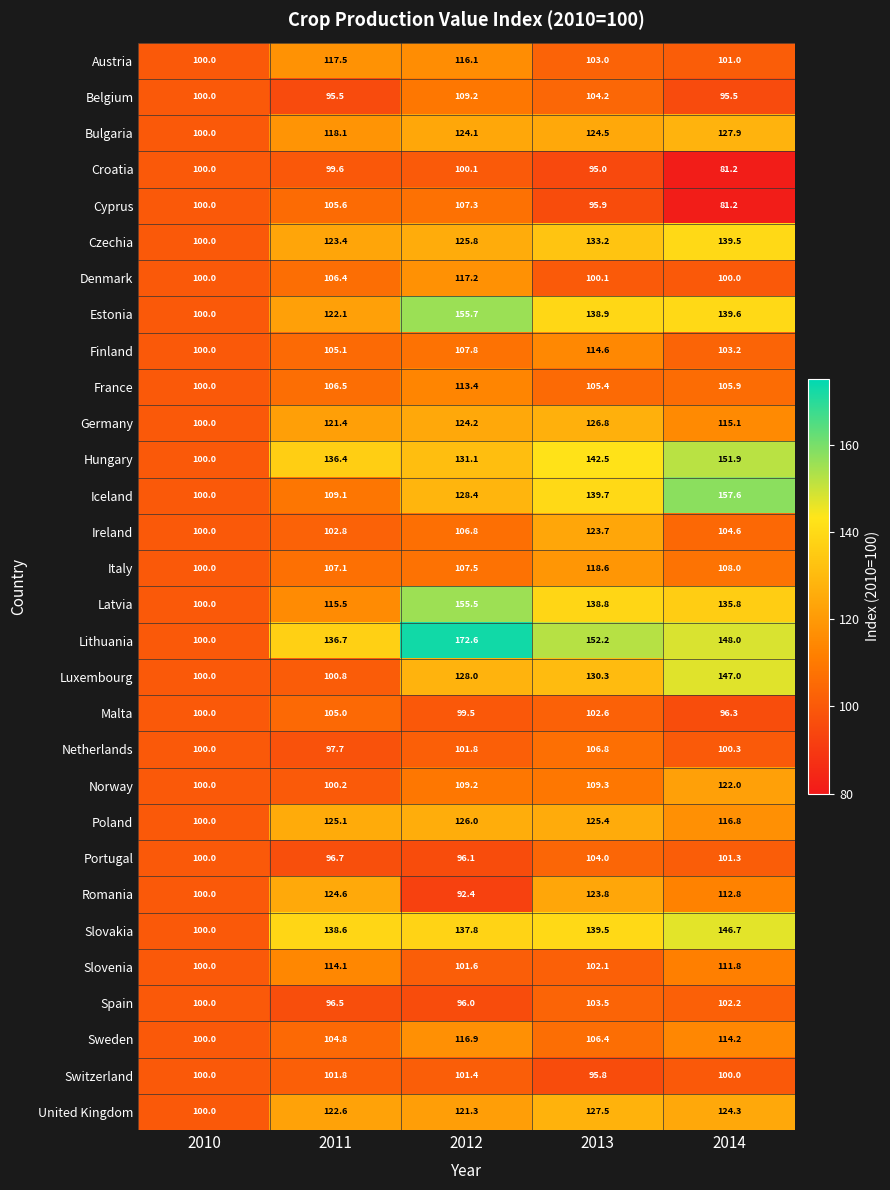

What is the sum of all Lithuania values?

709.5